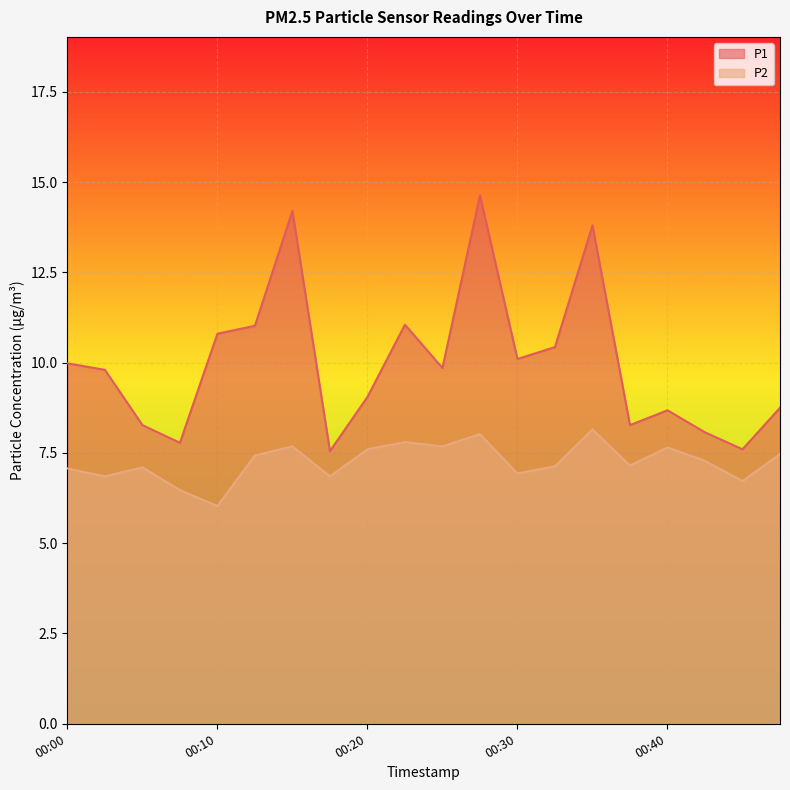

True or false: P2 and P1 cross at least once.

False